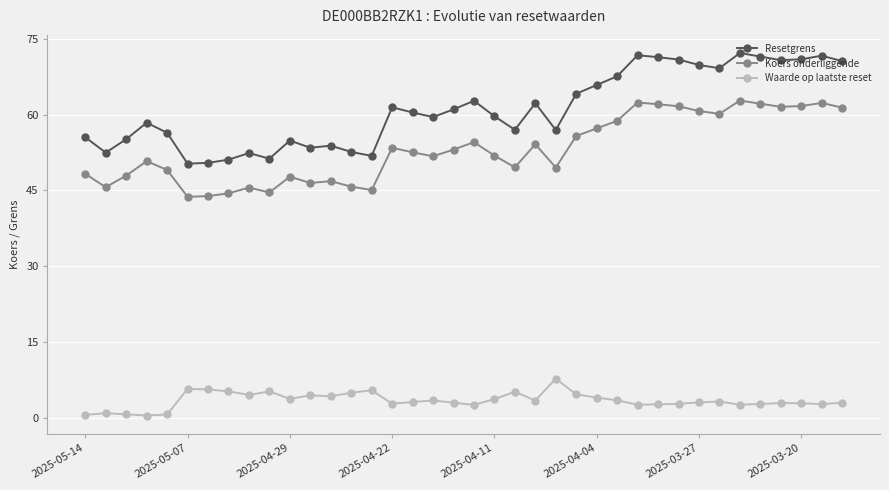

How many data points in Resetgrens are above 60?

19